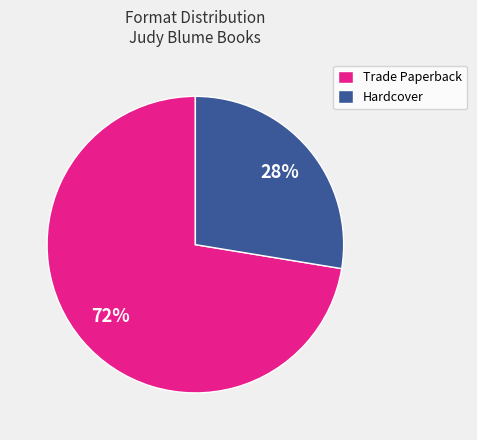

Combined, do Hardcover and Trade Paperback account for over 50%?

Yes